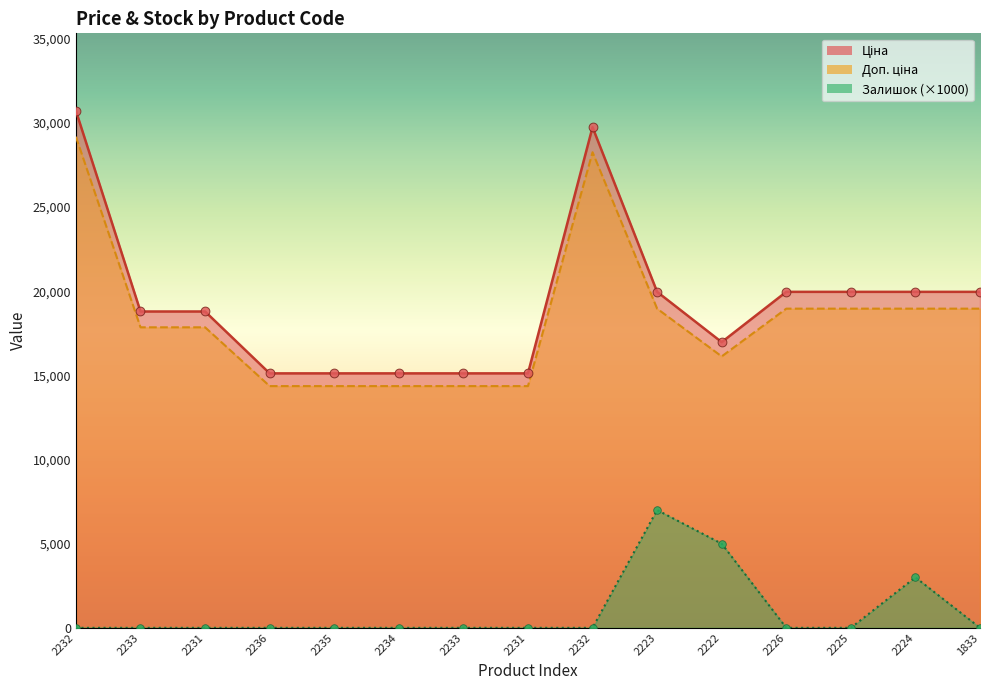

Is the value of Доп. ціна at 2236 greater than the value of Залишок at 2233?

Yes